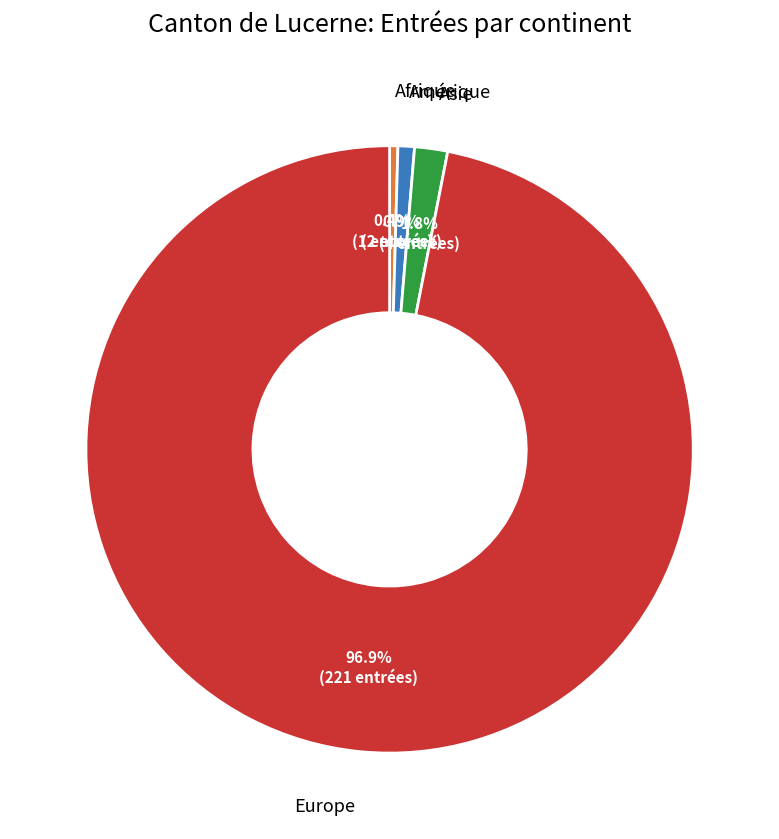

Is there a majority slice in this chart?

Yes